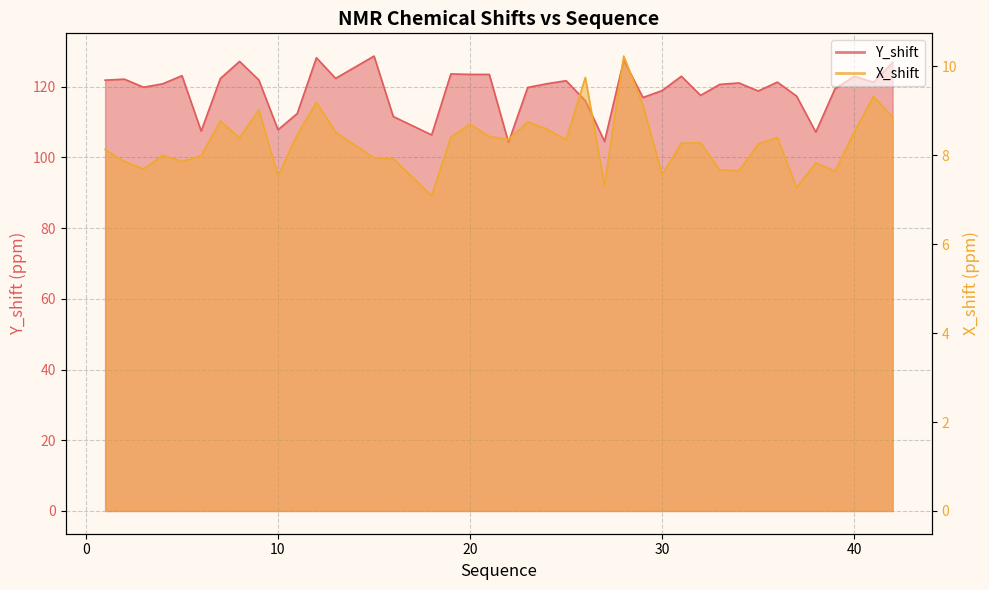

Is the value of Y_shift at 33 greater than the value of X_shift at 29?

Yes